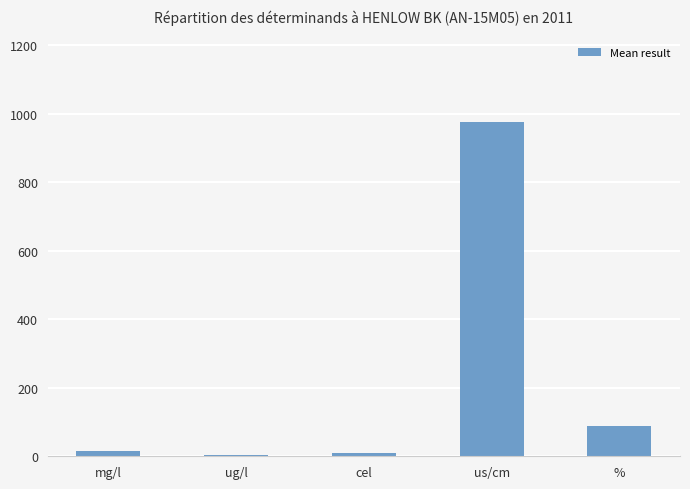

Which has a higher value, ug/l or %?

%